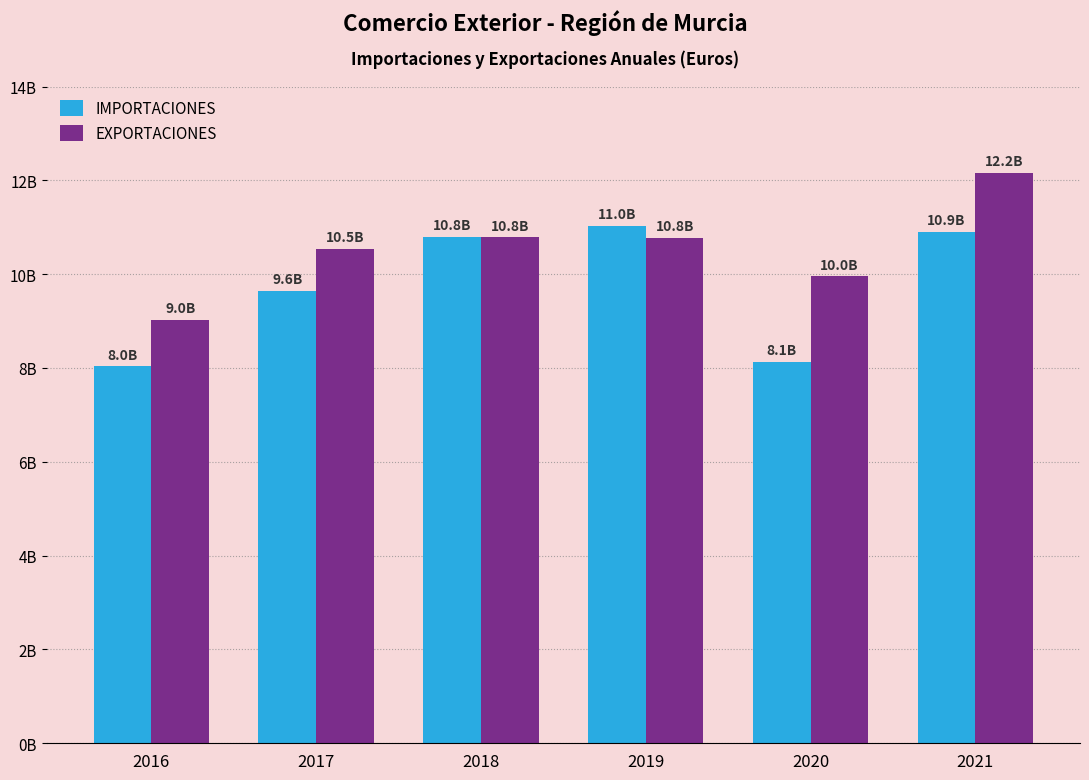

What is the difference between the highest and lowest values at 2018?

7667293.8